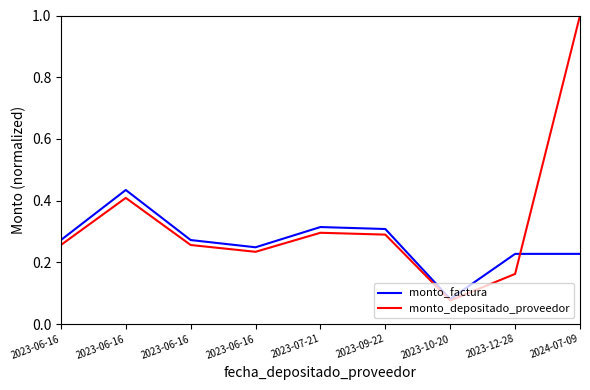

Which series changed the most between 2023-07-21 and 2023-10-20?

monto_factura